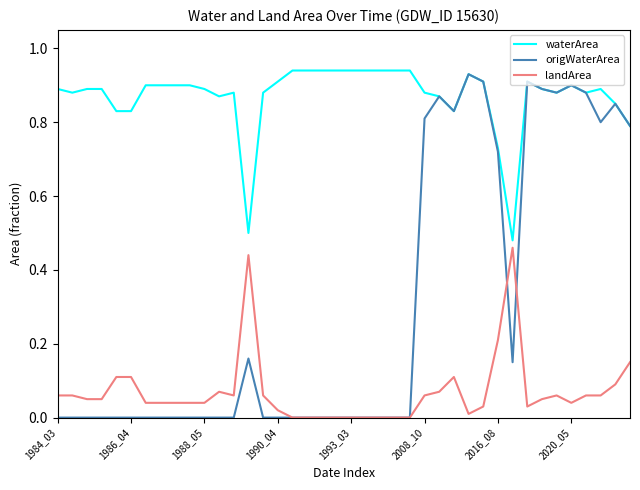

Rank the series by their average value, from lowest to highest.

landArea, origWaterArea, waterArea